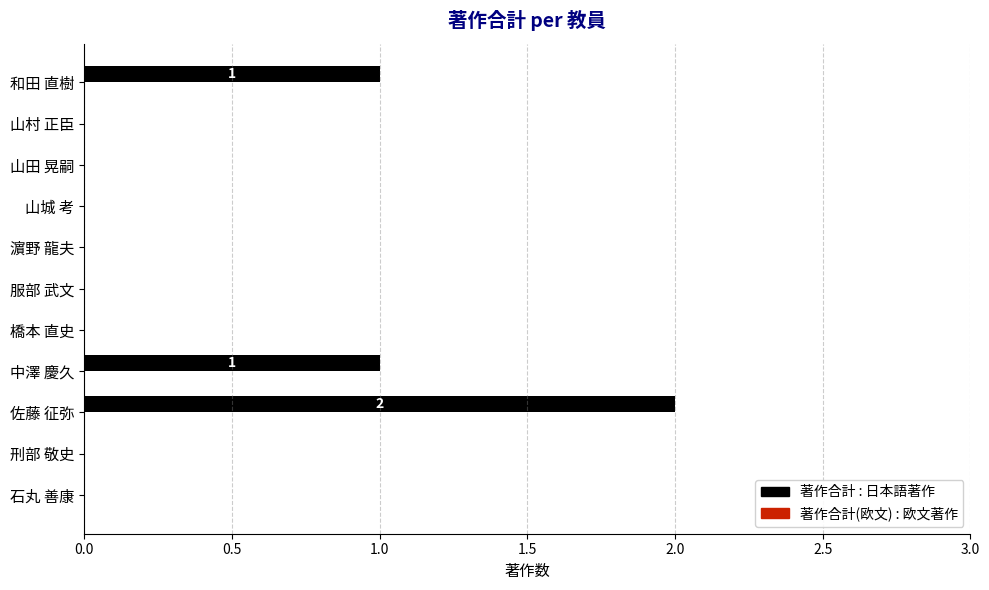

At which category does the chart reach its peak across all series?

佐藤 征弥